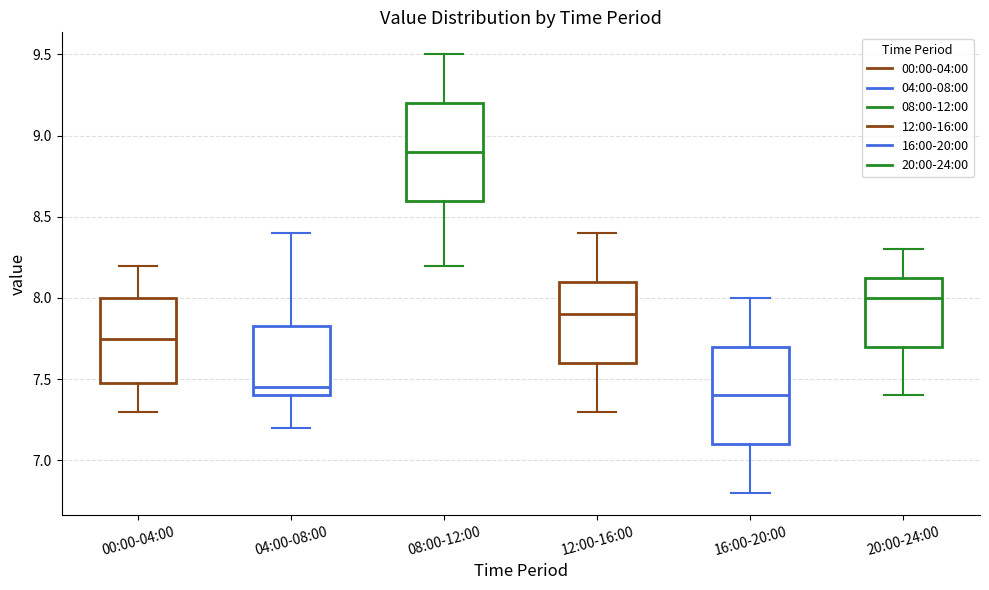

Reading left to right, read every box against the y-axis: the position of its median line, the range the box covers, and the ends of its whiskers. The values are not printed on the chart, so give them approximately, as read against the axis.

00:00-04:00: median 7.75, box 7.50 to 8.00, whiskers 7.30 to 8.20
04:00-08:00: median 7.45, box 7.40 to 7.85, whiskers 7.20 to 8.40
08:00-12:00: median 8.90, box 8.60 to 9.20, whiskers 8.20 to 9.50
12:00-16:00: median 7.90, box 7.60 to 8.10, whiskers 7.30 to 8.40
16:00-20:00: median 7.40, box 7.10 to 7.70, whiskers 6.80 to 8.00
20:00-24:00: median 8.00, box 7.70 to 8.15, whiskers 7.40 to 8.30